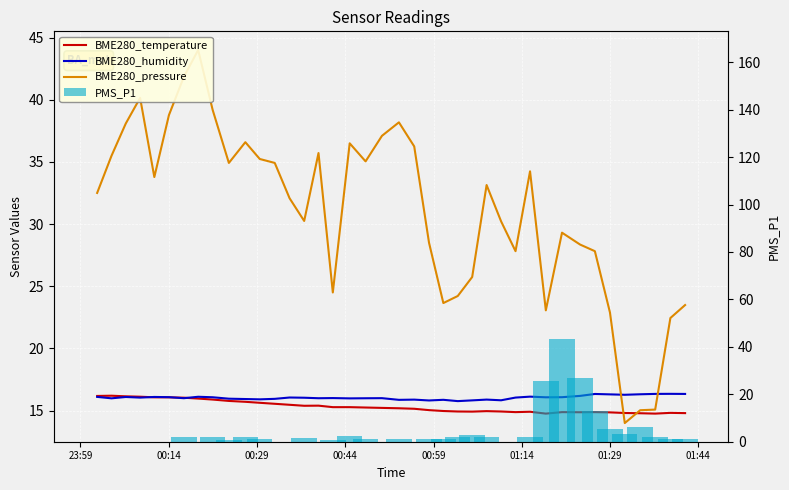

What is the greatest value displayed?

44.0